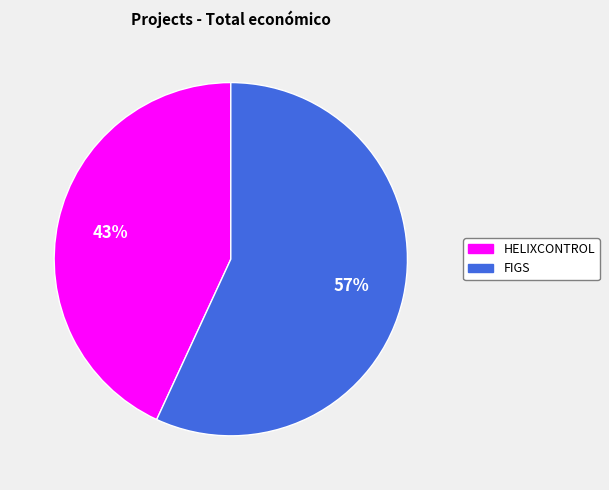

To the nearest percent, what is the difference between the largest and smallest slice percentages?

14%